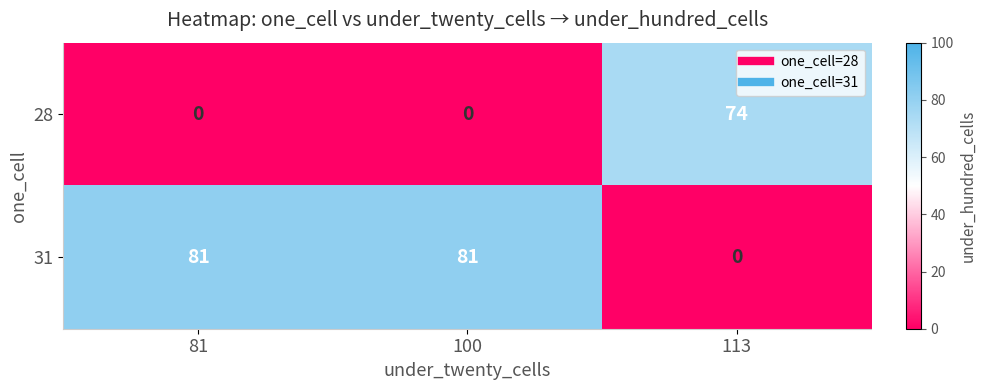

Rank the series by their average value, from lowest to highest.

28, 31